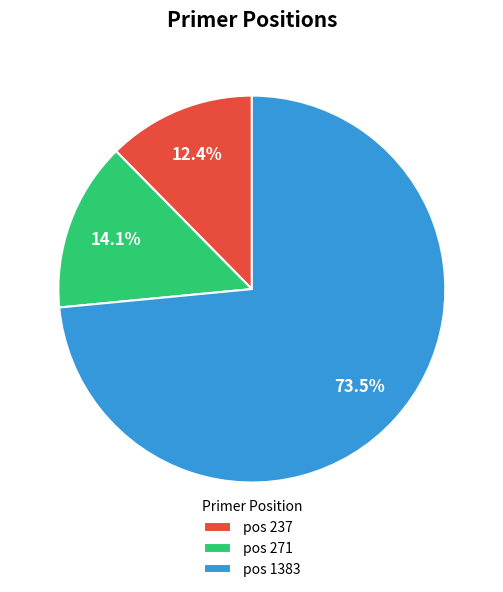

Which category has the smallest portion of the pie?

pos 237